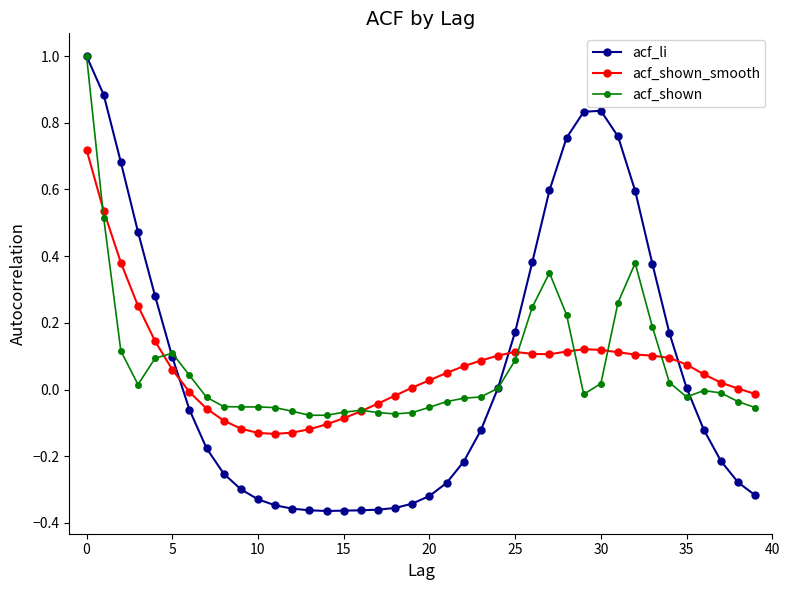

True or false: acf_shown_smooth has more than 1 interior local peaks.

True